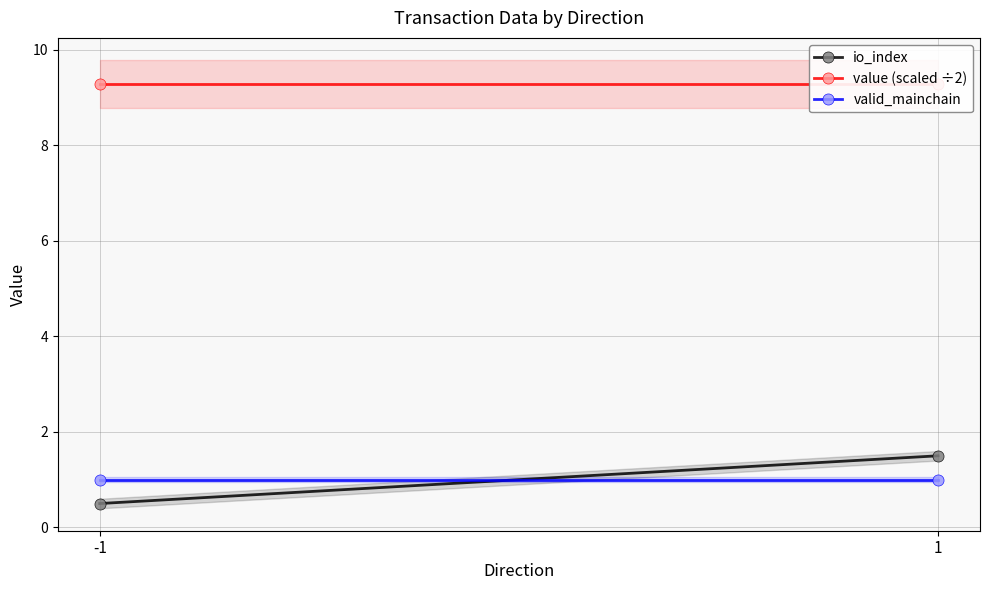

At which category is the sum across all series the highest?

1